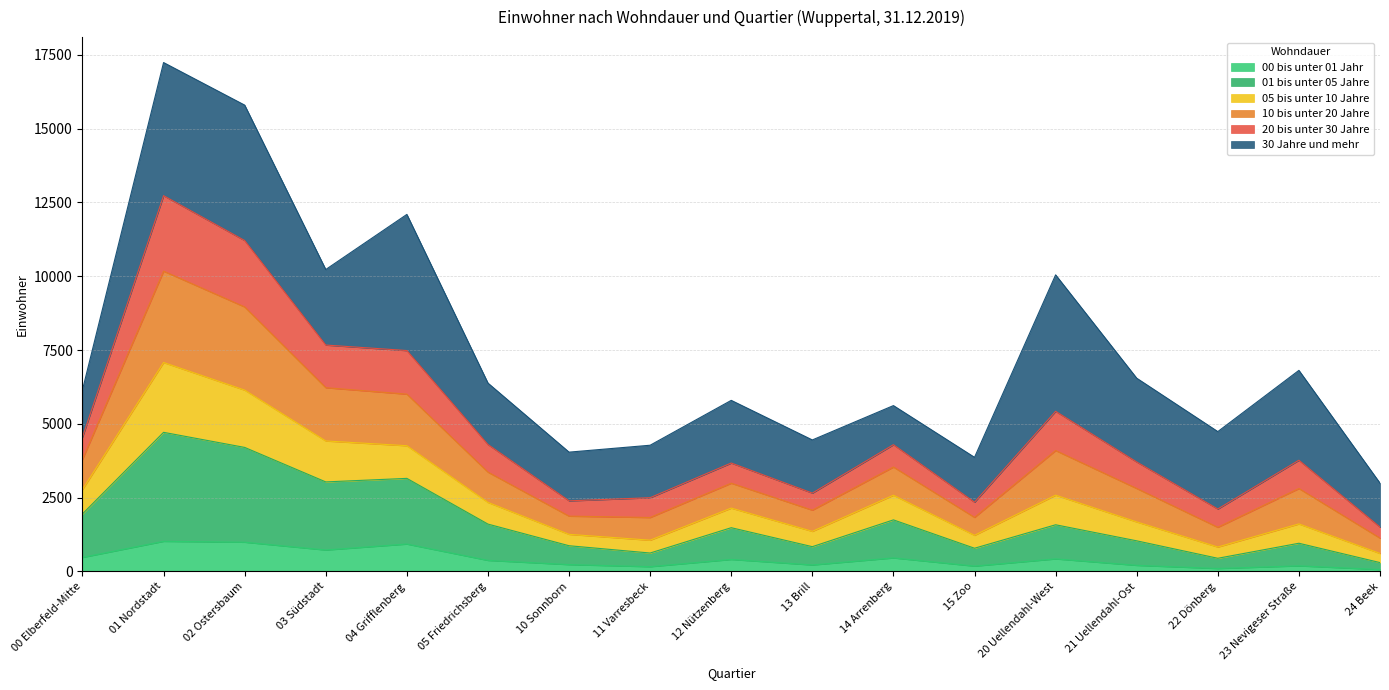

Is it true that 00 bis unter 01 Jahr equals 474 at 00 Elberfeld-Mitte?

True